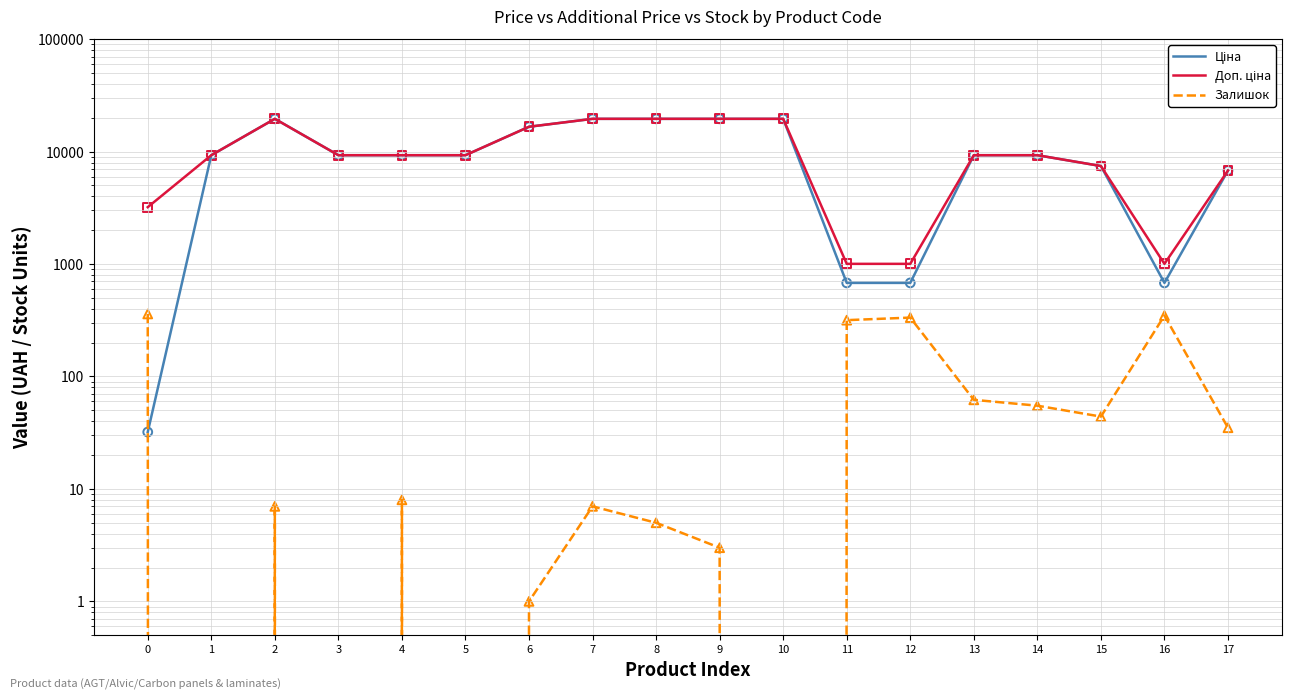

Is the value of Ціна at 9 greater than the value of Доп. ціна at 16?

Yes